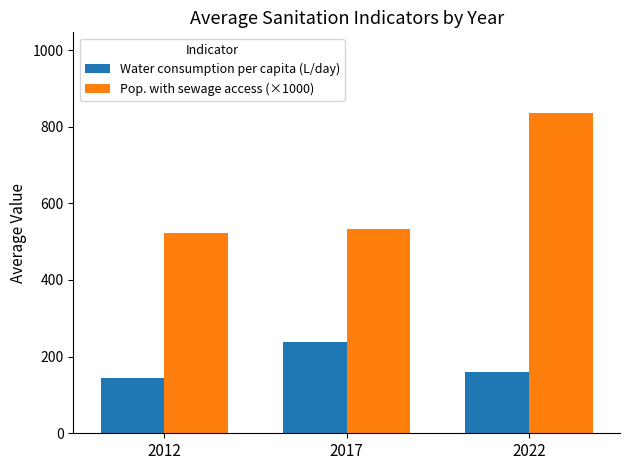

What value does the Water consumption per capita (L/day) series have at 2022?

160.9